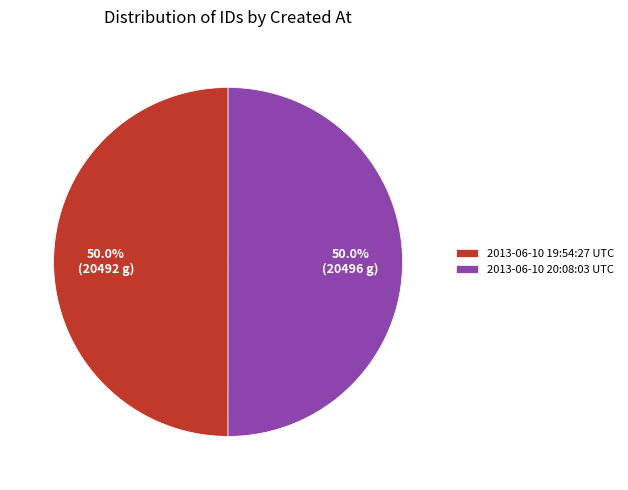

Approximately how many times larger is the value at 2013-06-10 20:08:03 UTC compared to 2013-06-10 19:54:27 UTC?

1.0